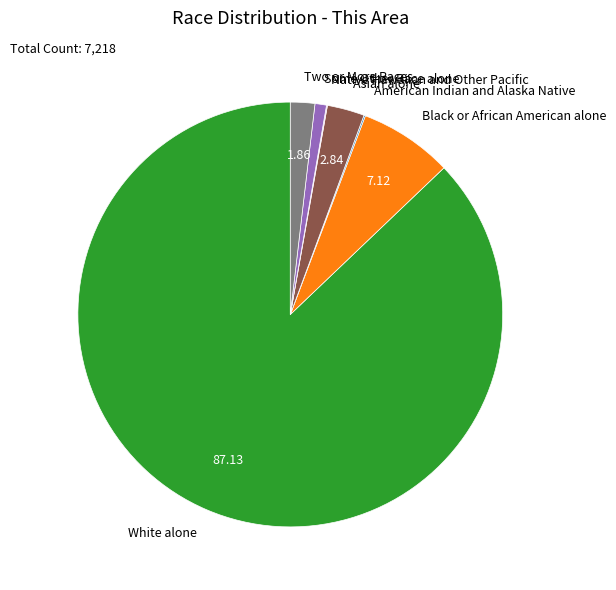

Between Asian alone and White alone, which is larger?

White alone